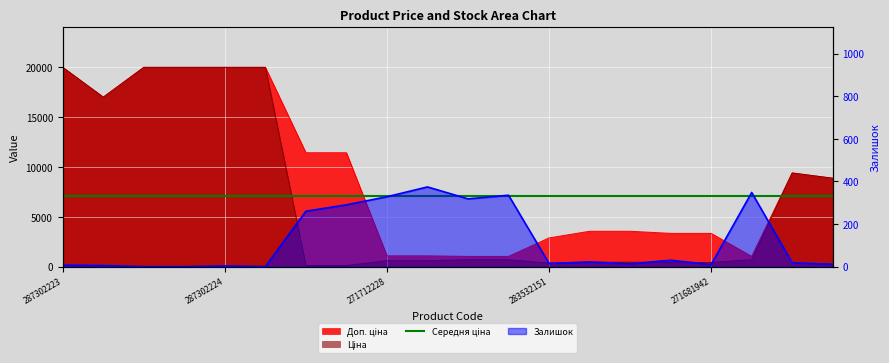

What is the label of the 18th point from the right?

287302226